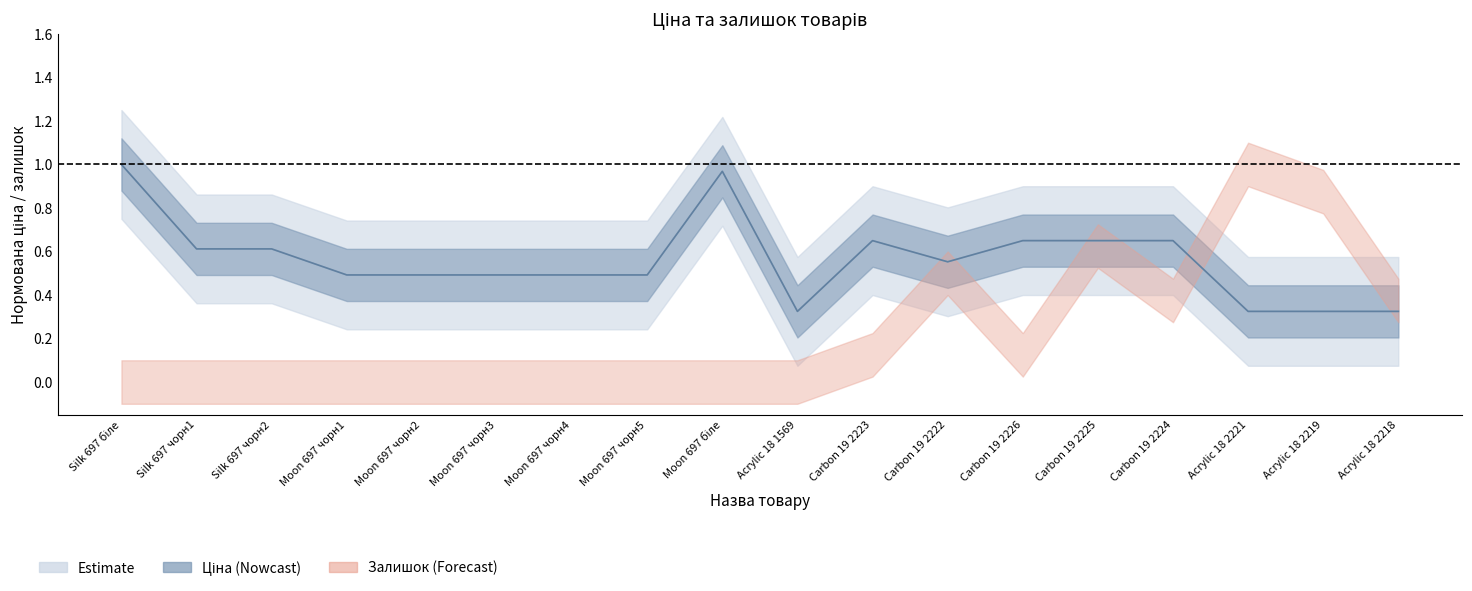

Is this an area chart (filled region under the line)?

No